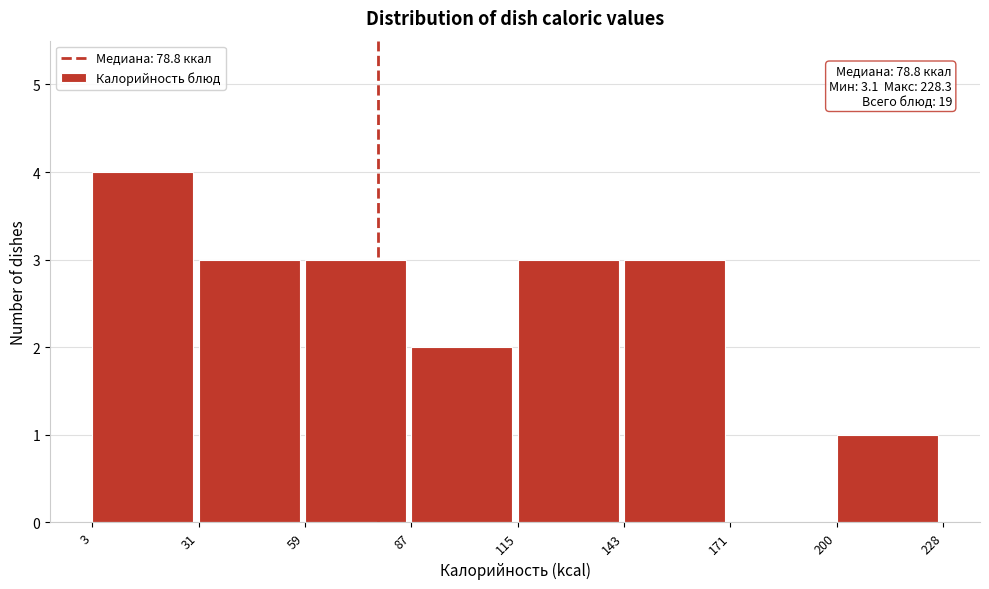

Over which range of the x-axis is the bar tallest?

3 to 31